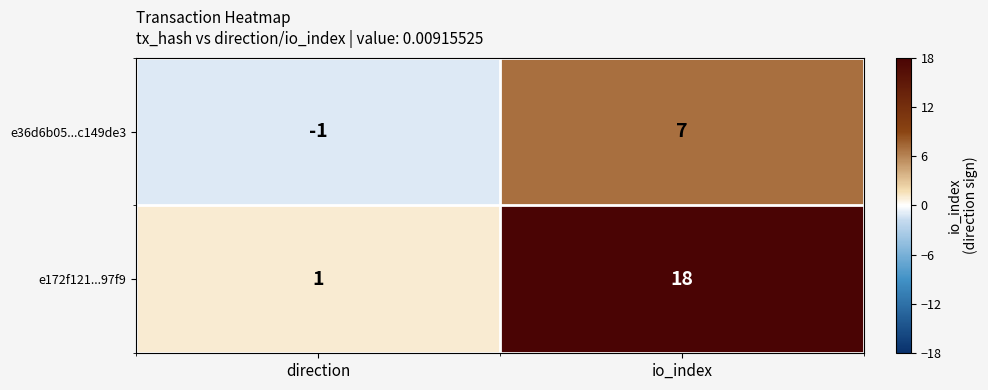

The e172f121...97f9 series shows 0 at direction. True or false?

False